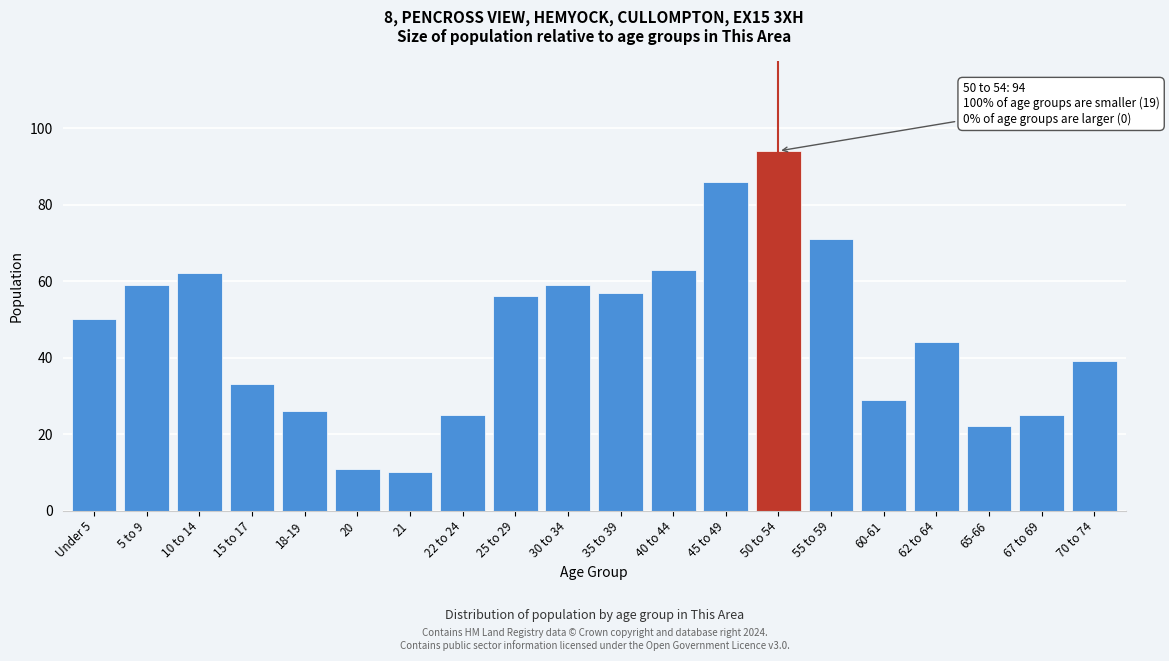

Reading left to right, transcribe all the data shown in this chart.

Under 5=50	5 to 9=59	10 to 14=62	15 to 17=33	18-19=26	20=11	21=10	22 to 24=25	25 to 29=56	30 to 34=59	35 to 39=57	40 to 44=63	45 to 49=86	50 to 54=94	55 to 59=71	60-61=29	62 to 64=44	65-66=22	67 to 69=25	70 to 74=39